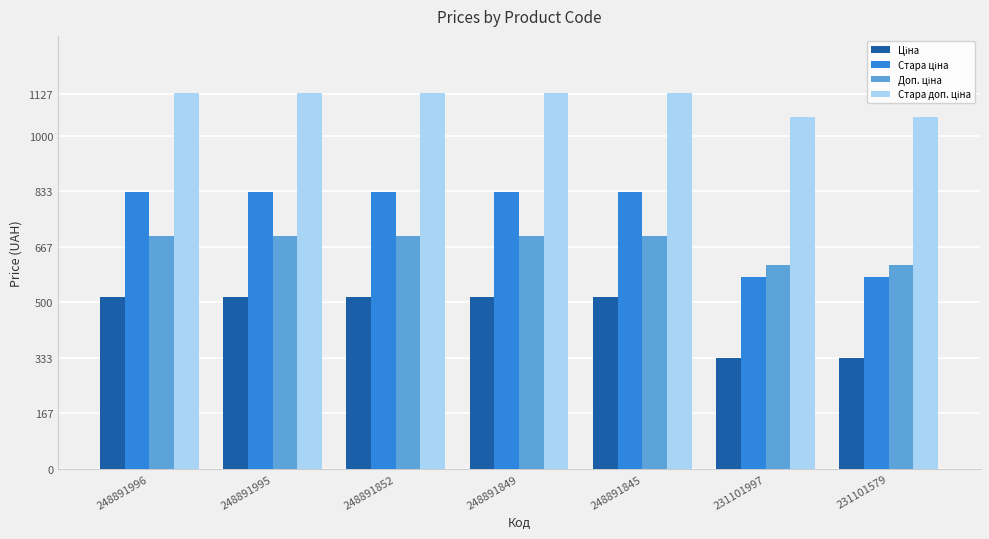

At how many categories does at least one series exceed 1016?

7